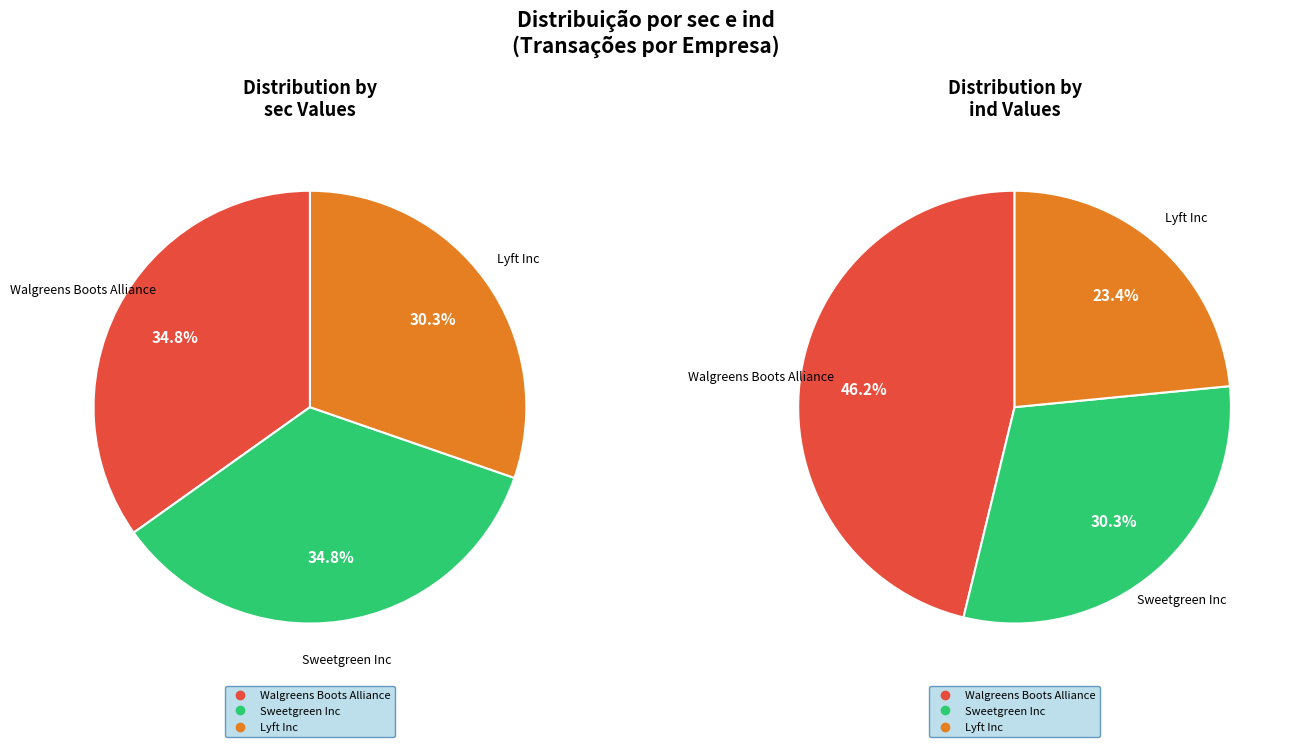

Does any single category account for the majority?

No